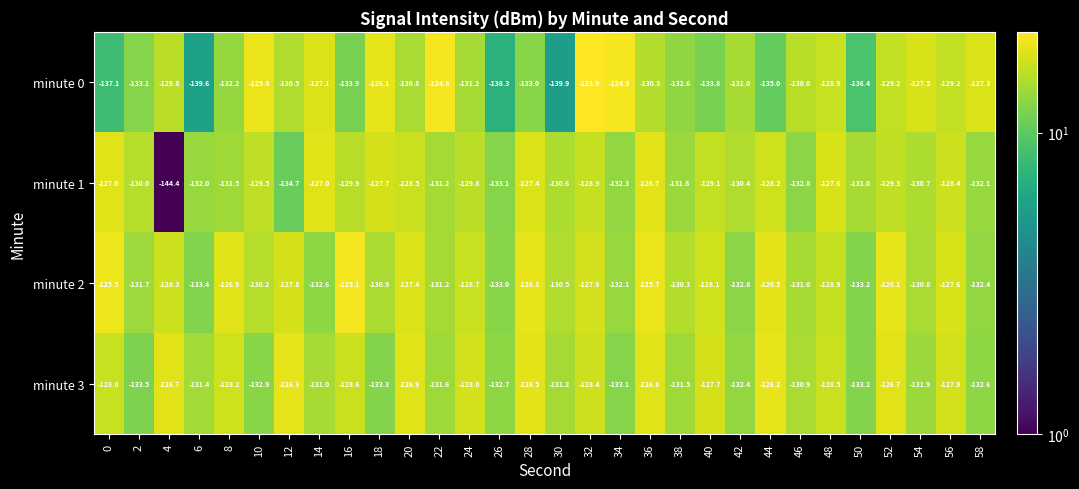

What is the difference between the second highest and minimum values in the minute 2 series?

7.9